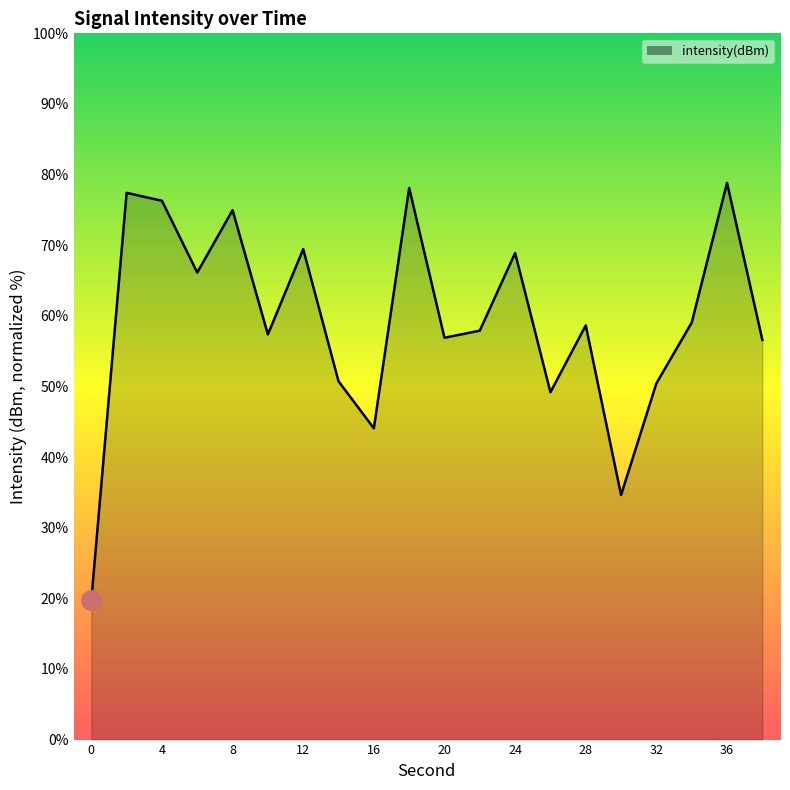

True or false: there are more than 1 points higher than both neighbors.

True